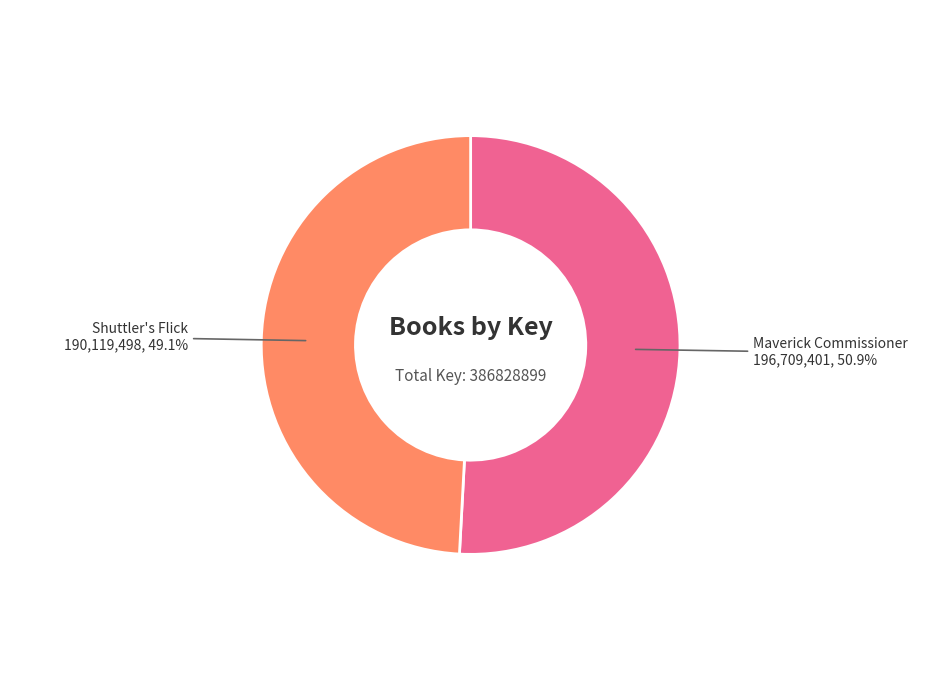

How many segments does this pie chart have?

2